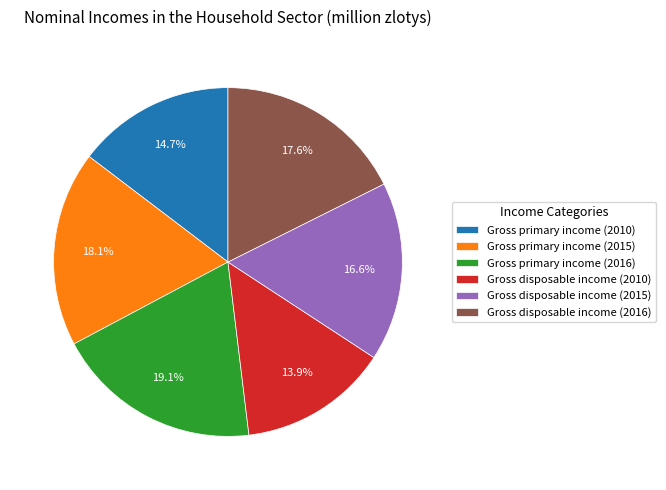

Which has a higher value, Gross disposable income (2016) or Gross primary income (2016)?

Gross primary income (2016)